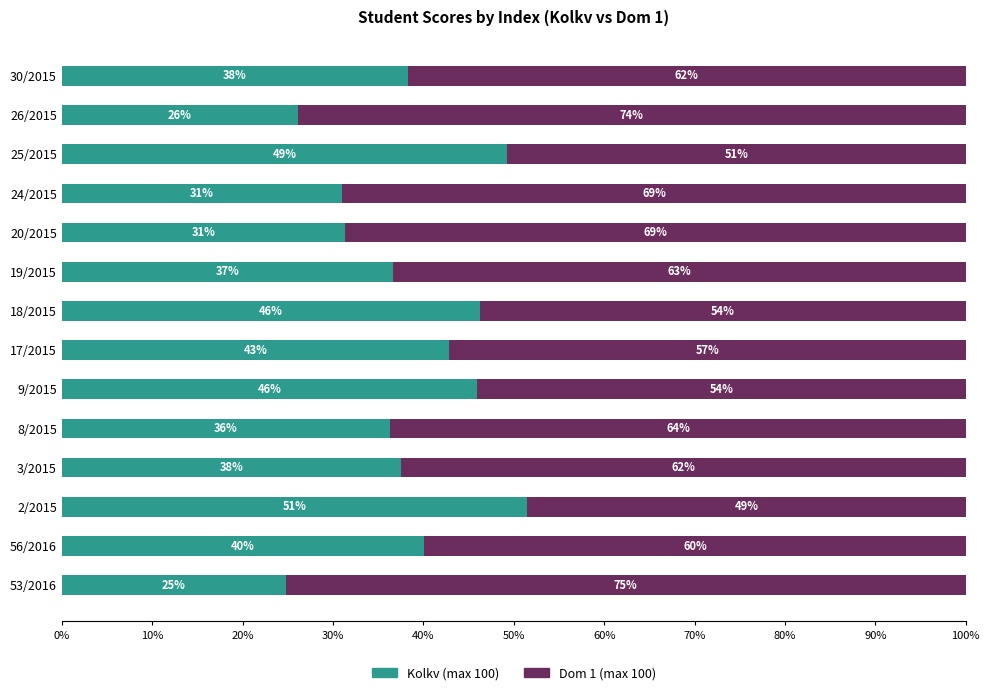

At which label does Kolkv (max 100) reach its minimum?

53/2016